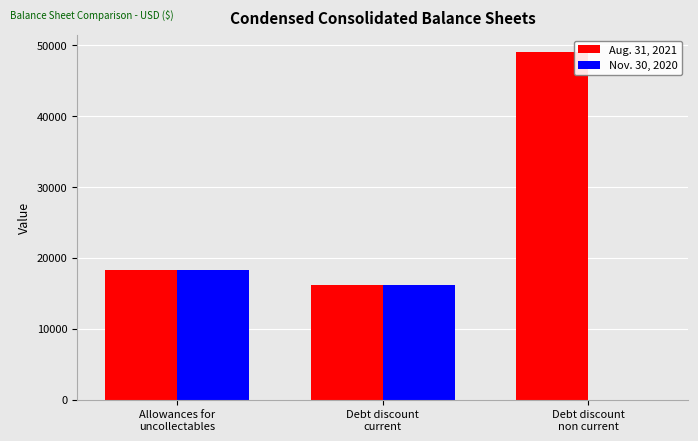

What is the difference between the Aug. 31, 2021 values at Debt discount
non current and Allowances for
uncollectables?

30723